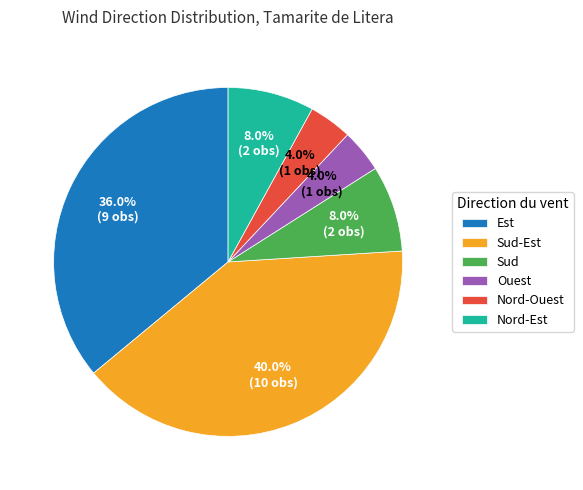

To the nearest percent, what portion does Nord-Ouest represent?

4%